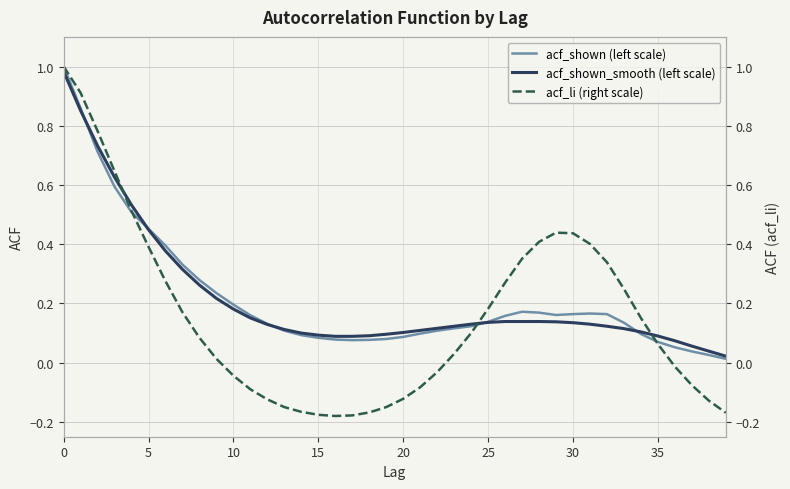

What is the average value of the acf_li (right scale) series?

0.2